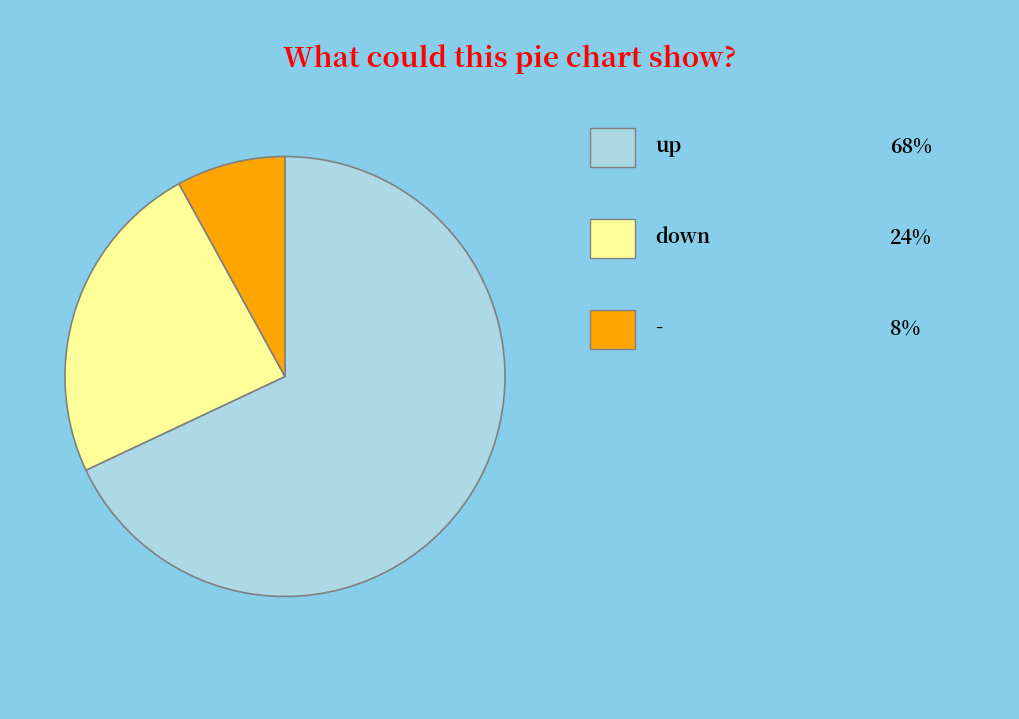

Does any single category account for the majority?

Yes